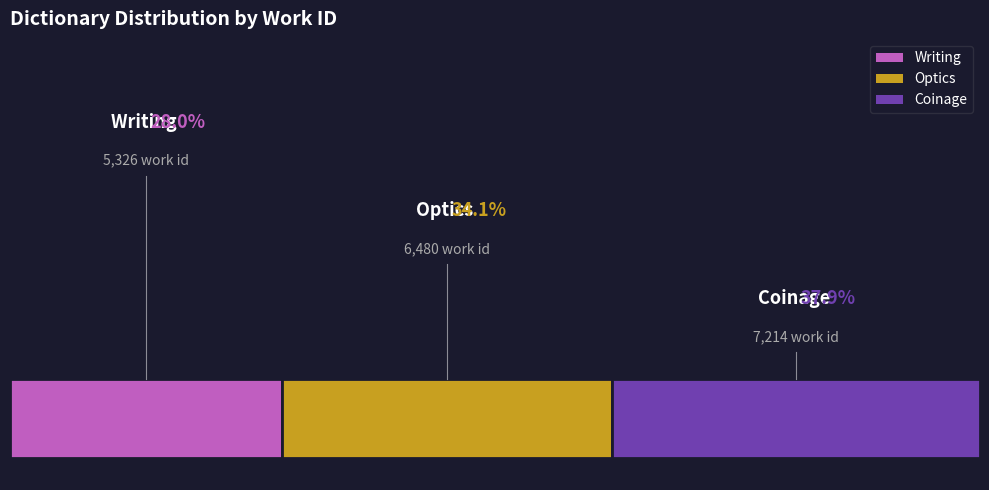

Does Coinage account for over 50% of the chart?

No